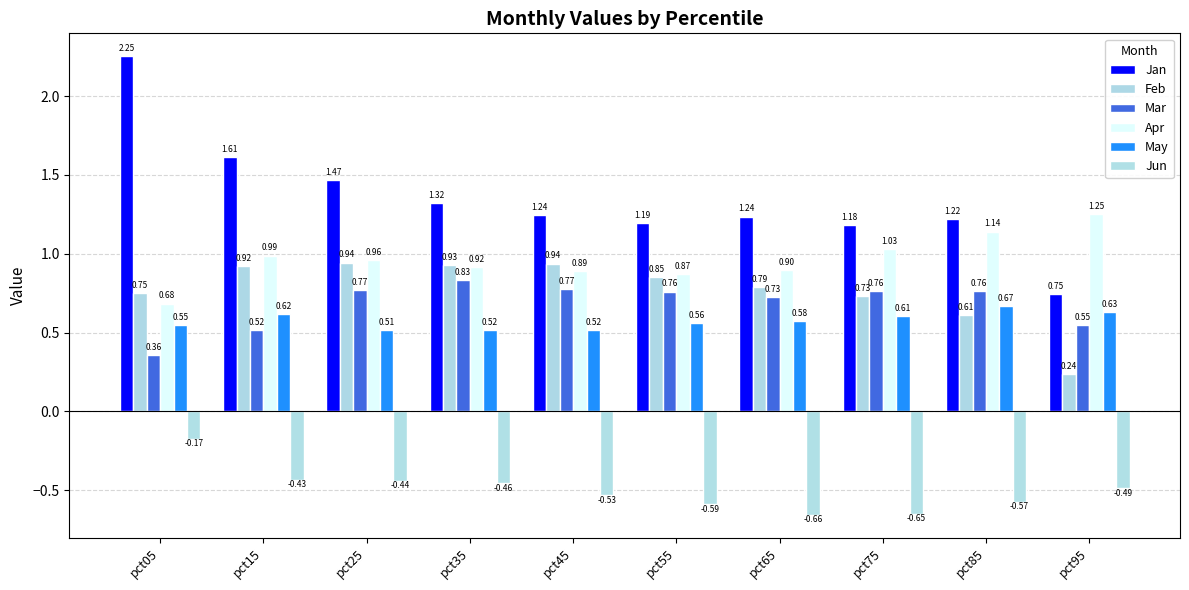

Reading left to right, list all the values displayed in this chart.

Jan: 2.3	1.6	1.5	1.3	1.2	1.2	1.2	1.2	1.2	0.7
Feb: 0.8	0.9	0.9	0.9	0.9	0.9	0.8	0.7	0.6	0.2
Mar: 0.4	0.5	0.8	0.8	0.8	0.8	0.7	0.8	0.8	0.6
Apr: 0.7	1.0	1.0	0.9	0.9	0.9	0.9	1.0	1.1	1.3
May: 0.5	0.6	0.5	0.5	0.5	0.6	0.6	0.6	0.7	0.6
Jun: -0.2	-0.4	-0.4	-0.5	-0.5	-0.6	-0.7	-0.6	-0.6	-0.5